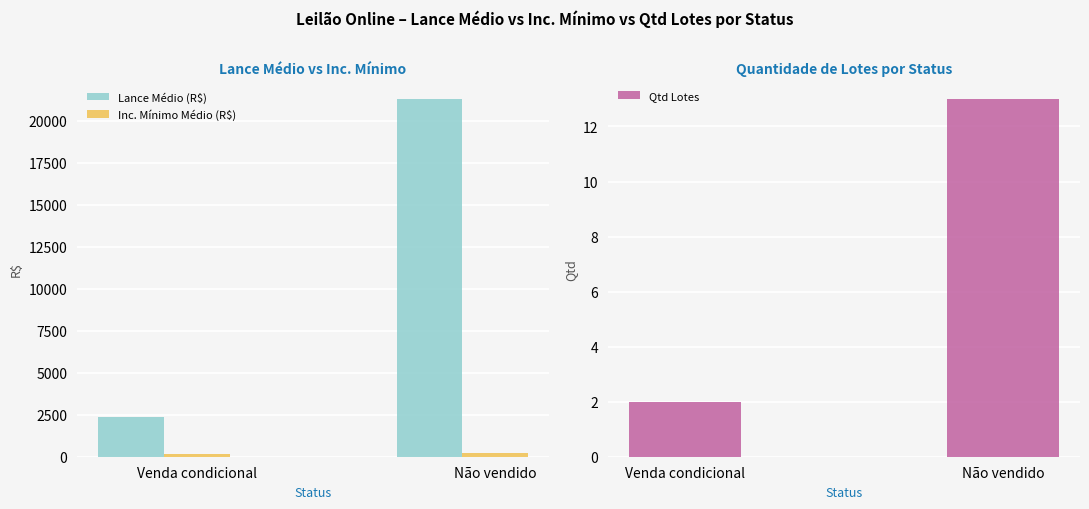

Is it true that Lance Médio (R$) equals 661.6 at Venda condicional?

False